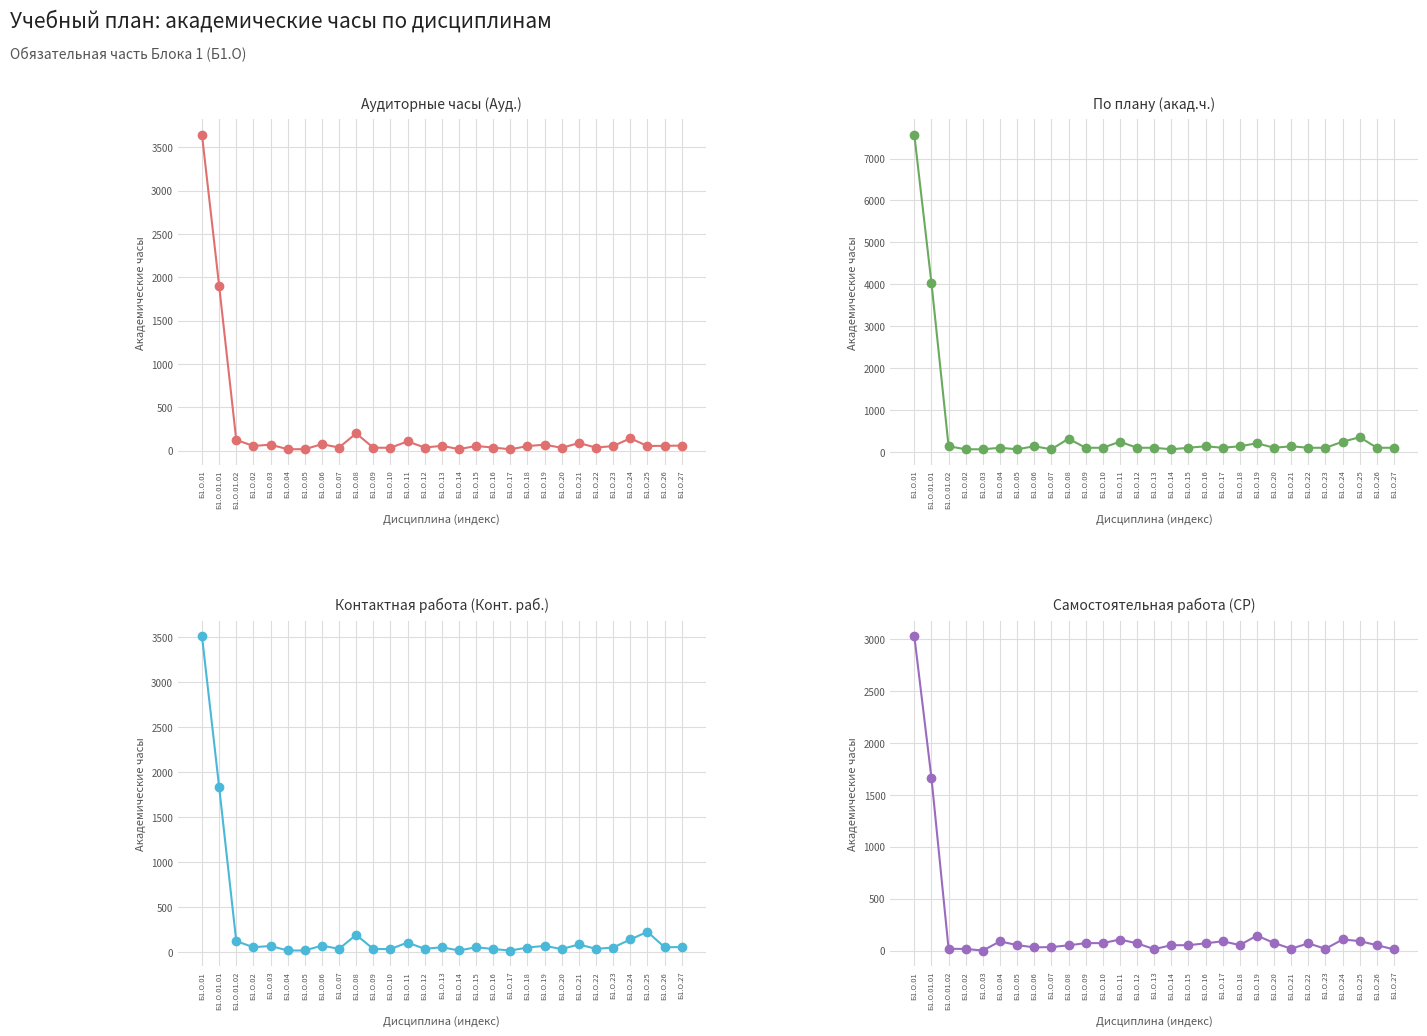

Is it true that Самостоятельная работа (СР) equals 144.5 at Б1.О.17?

False